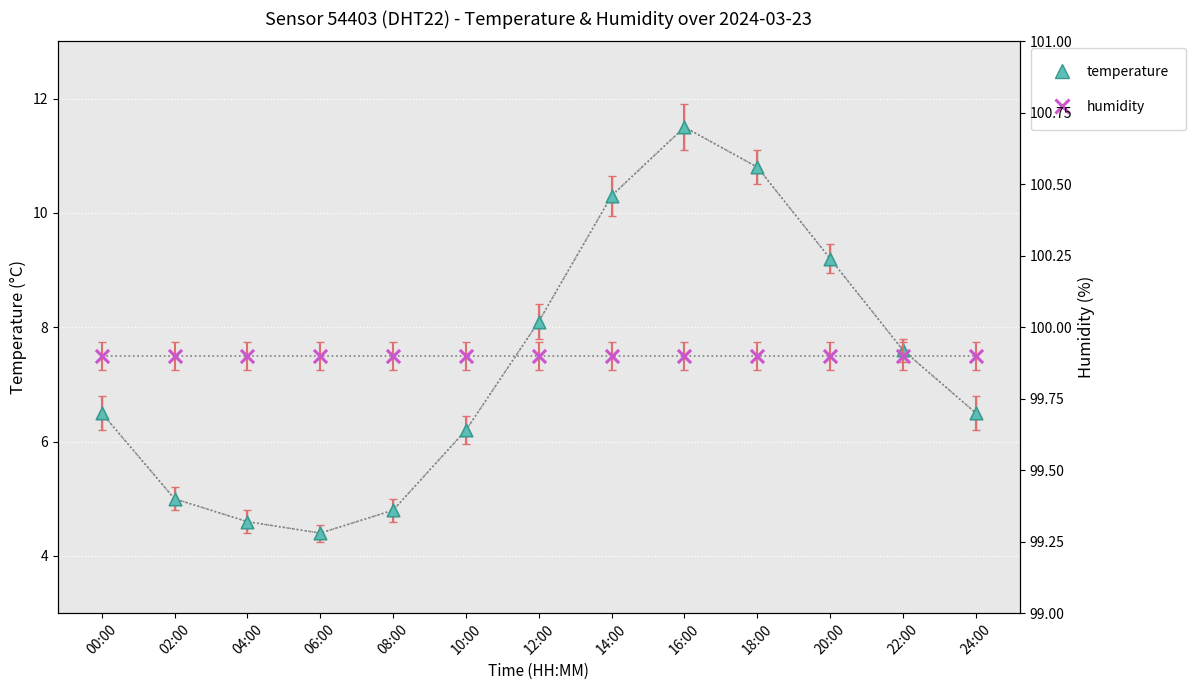

At which category is the sum across all series the highest?

16:00